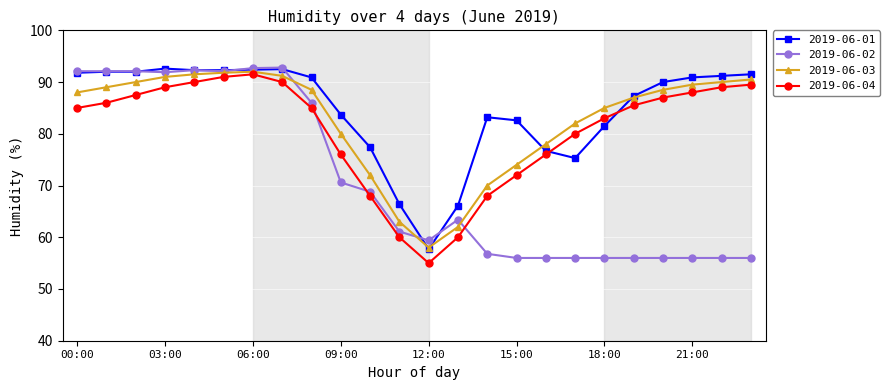

What is the value of the 2019-06-03 point at the 11th from the left?

72.0